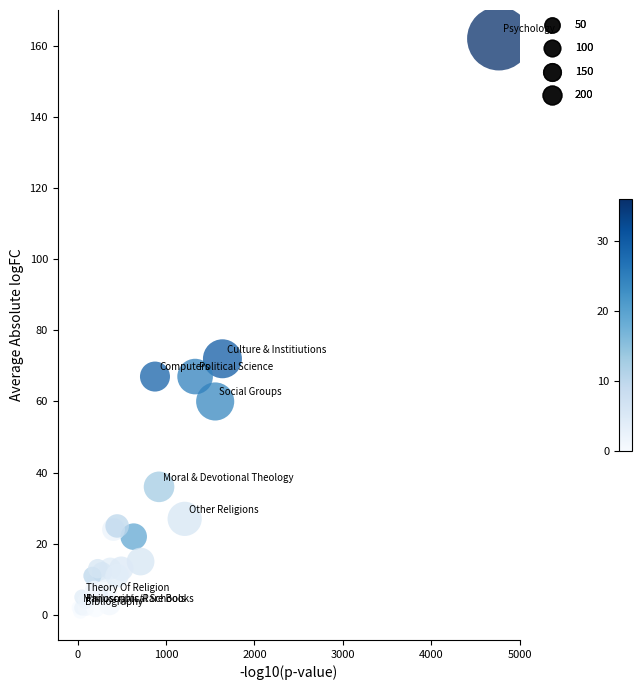

What Y value in the scatter plot is closest to 81?

72